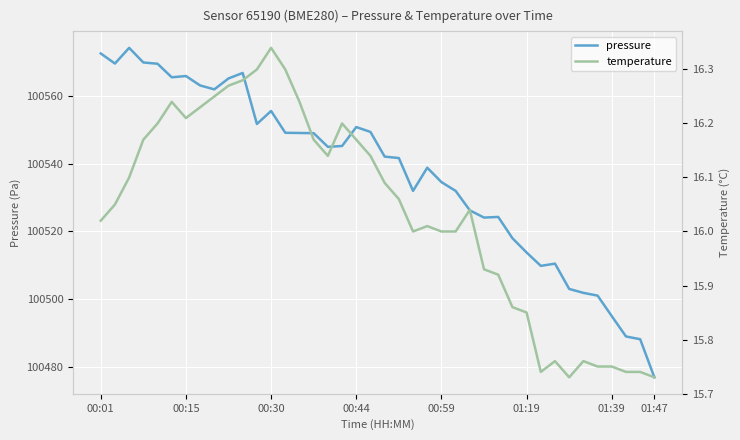

What is the sum of all temperature values?

641.5